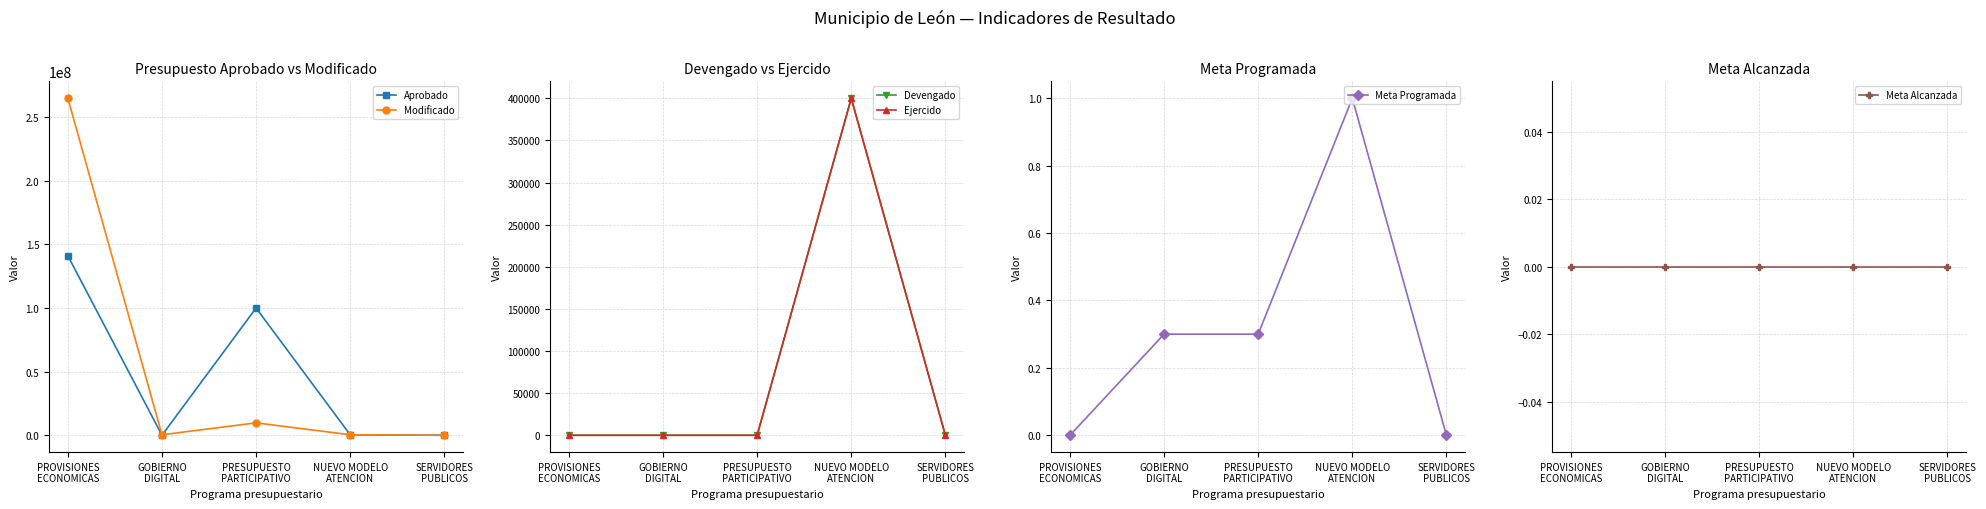

Which series has the largest total across all categories?

Modificado